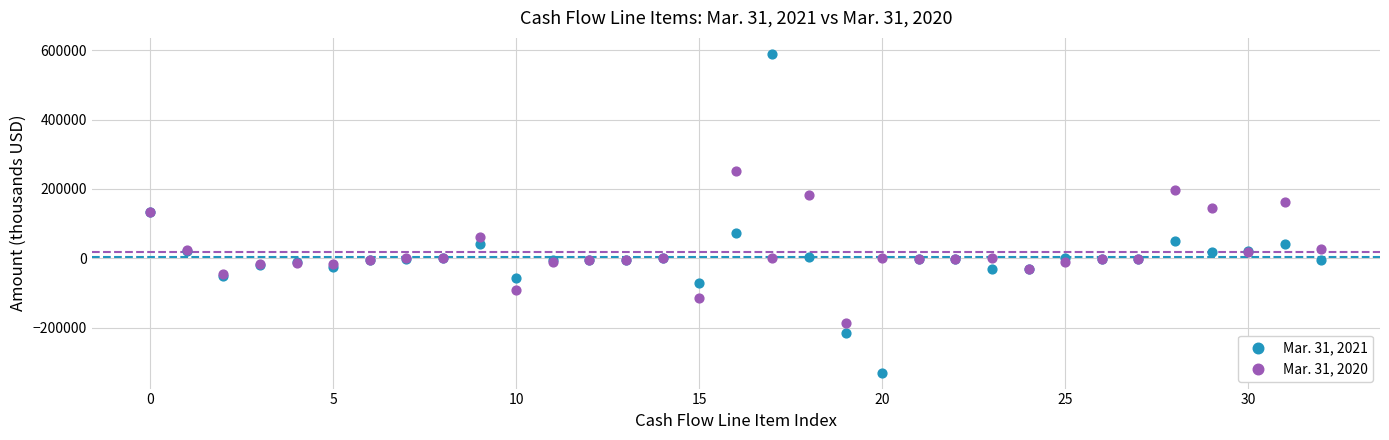

Which series contains the lowest Y value?

Mar. 31, 2021